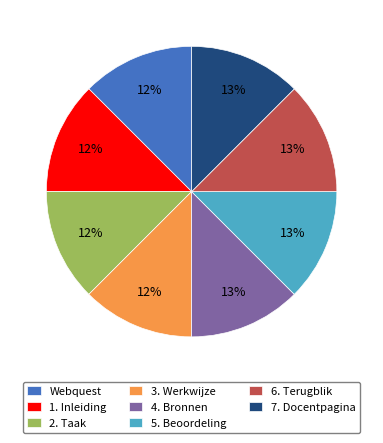

Is it true that 2. Taak is 21% of the pie?

False